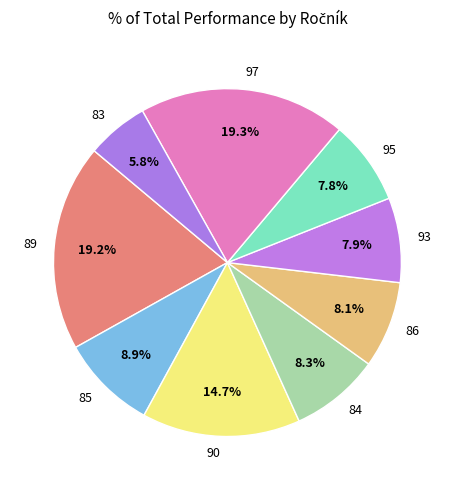

Do 93 and 97 together represent more than half of the pie?

No